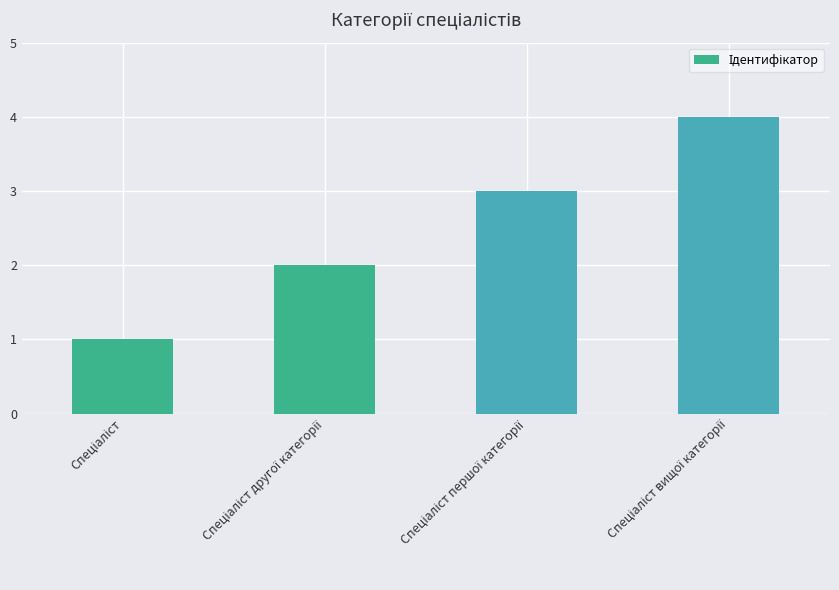

How many bars are there in total?

4